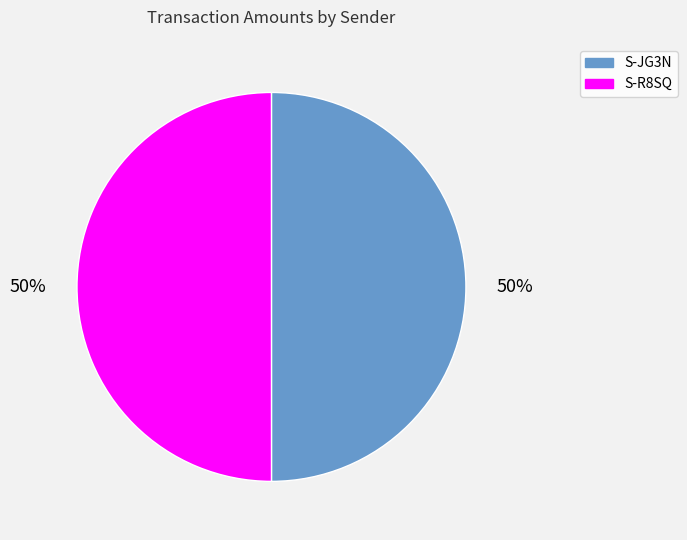

Is it true that S-R8SQ is 50% of the pie?

True